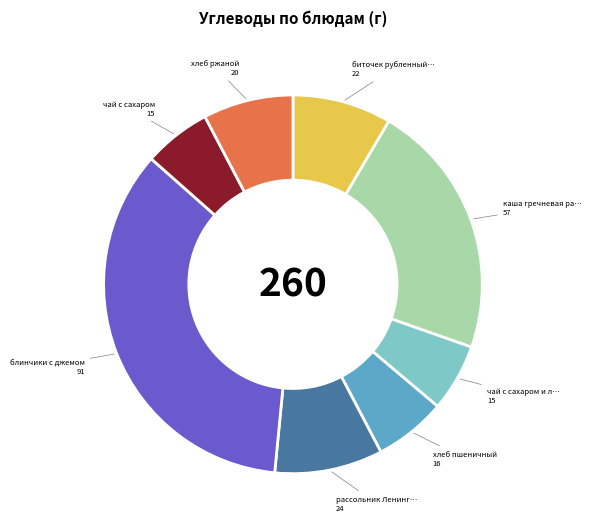

Does any single category account for the majority?

No